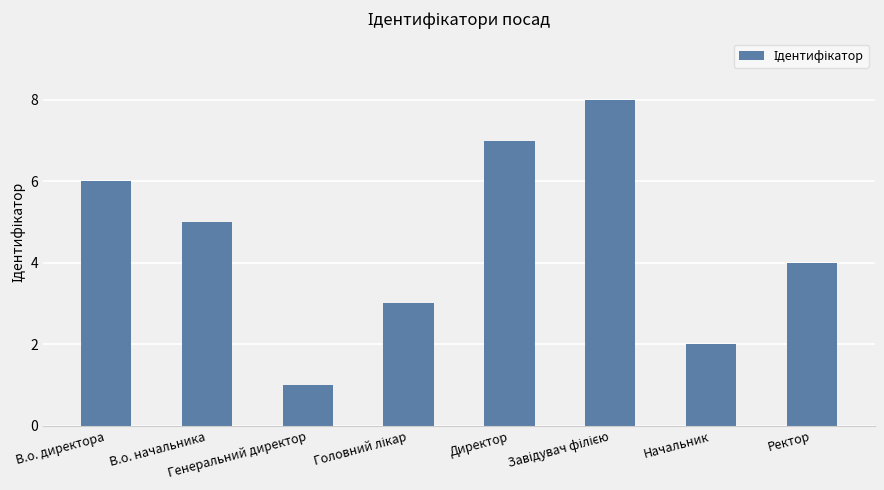

What is the change in value from Начальник to Ректор?

+2